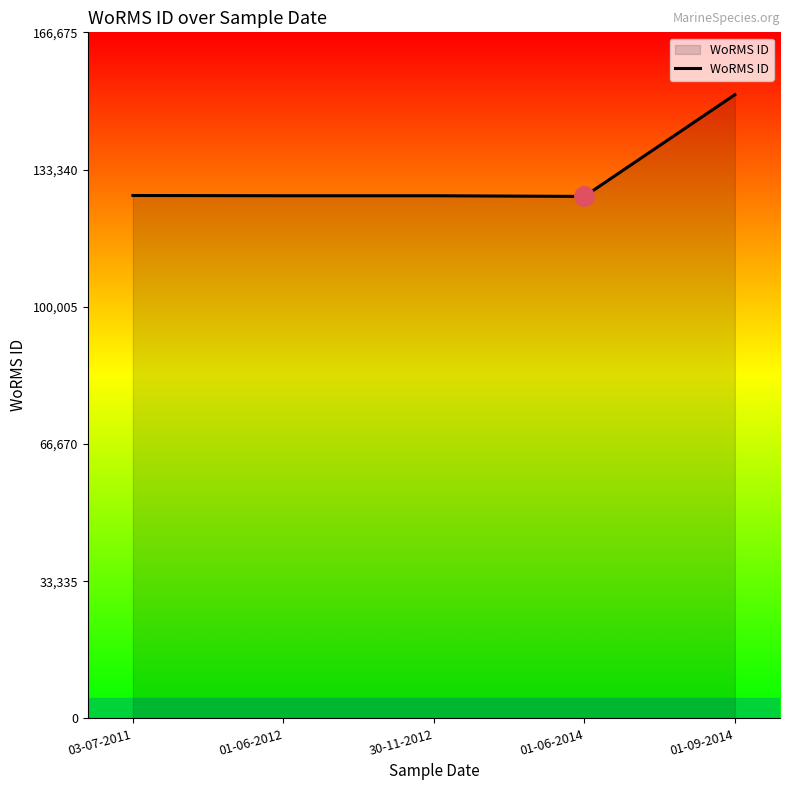

What is the ratio of the value at 30-11-2012 to the value at 01-06-2014?

1.0